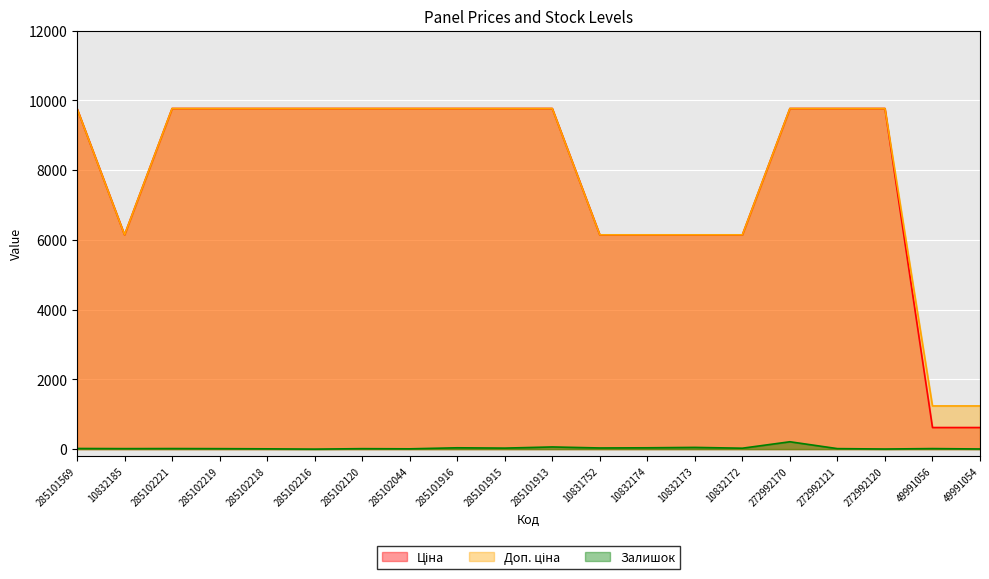

At which label does Ціна reach its minimum?

49991056